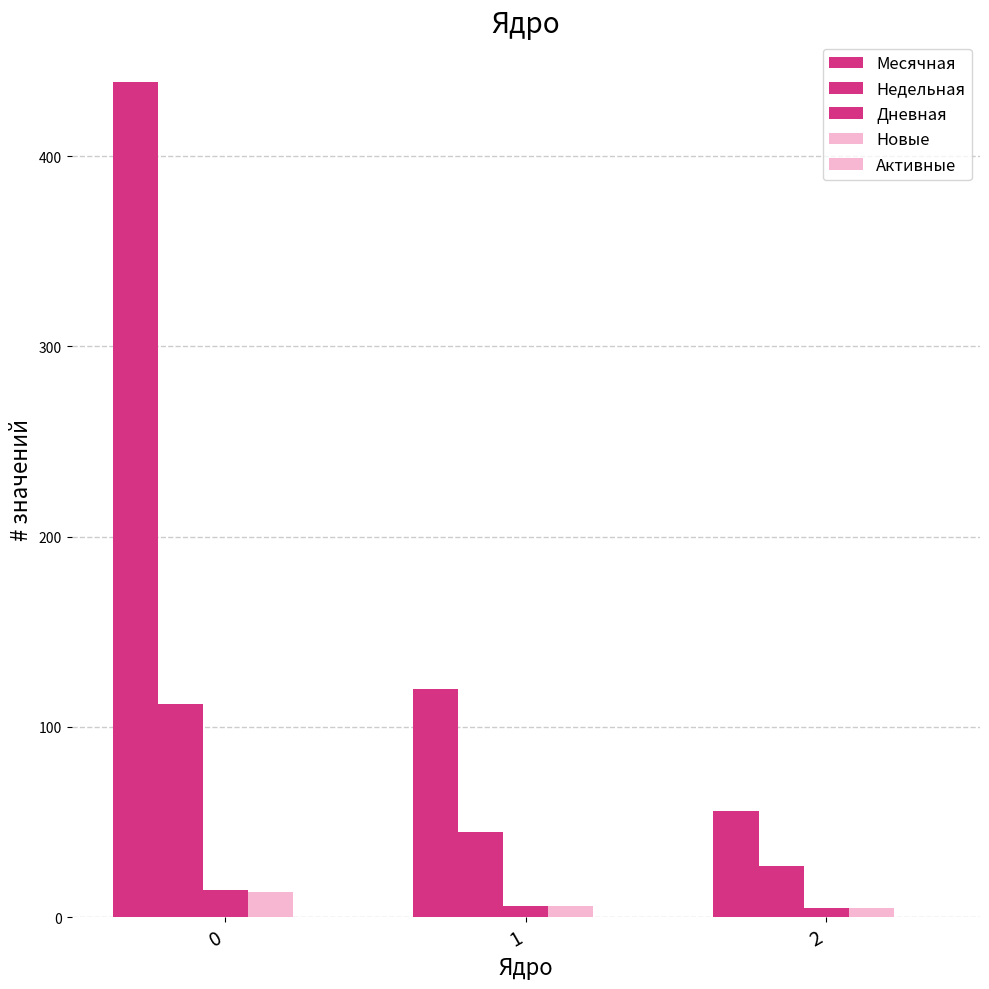

What is the spread (max minus min) of values at 1?

120